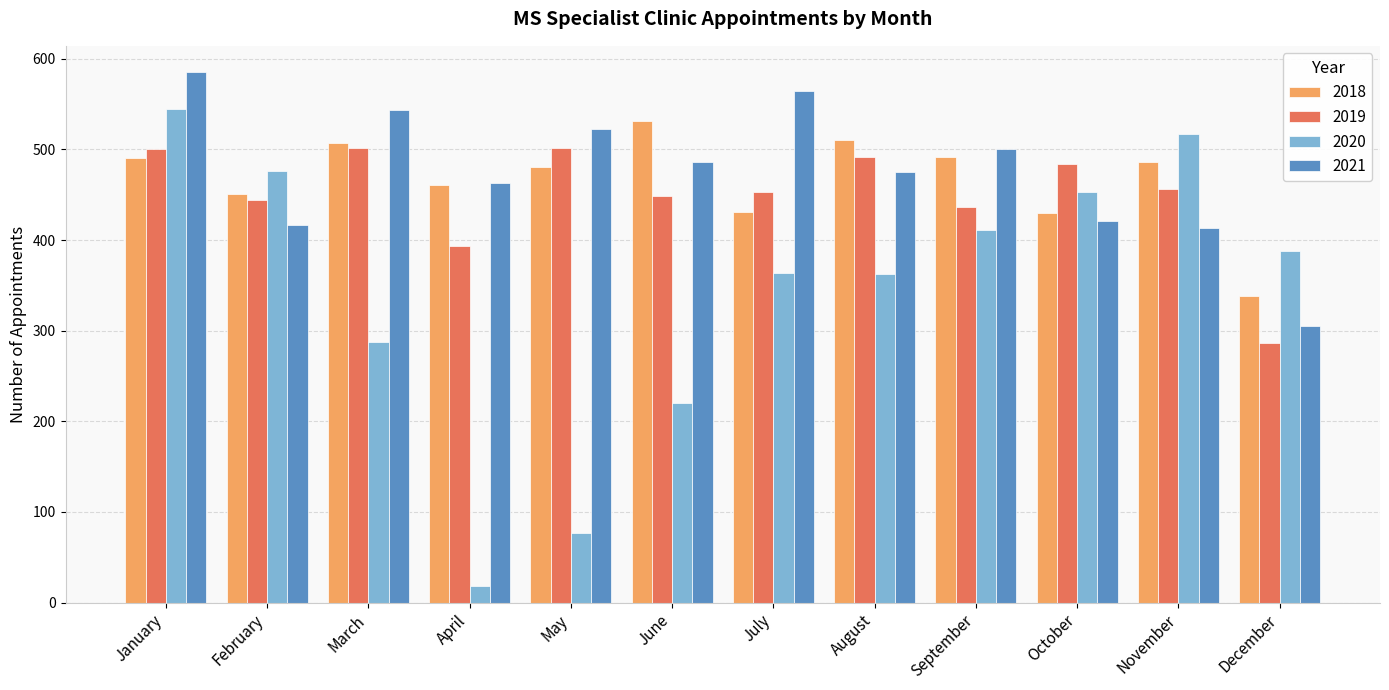

What is the value of the 2021 bar at the 6th from the left?

486